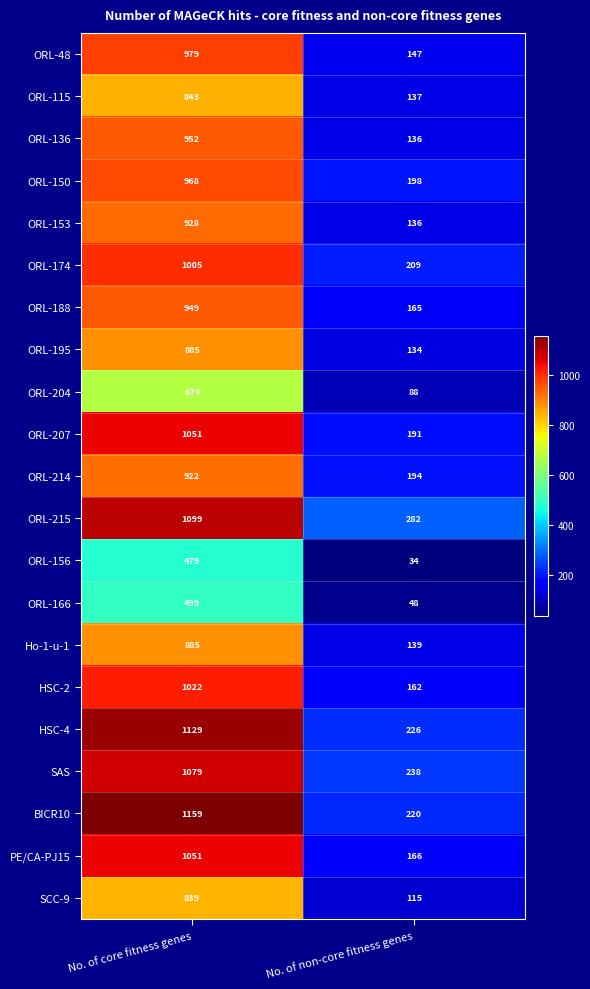

How many data points does each series have?

2